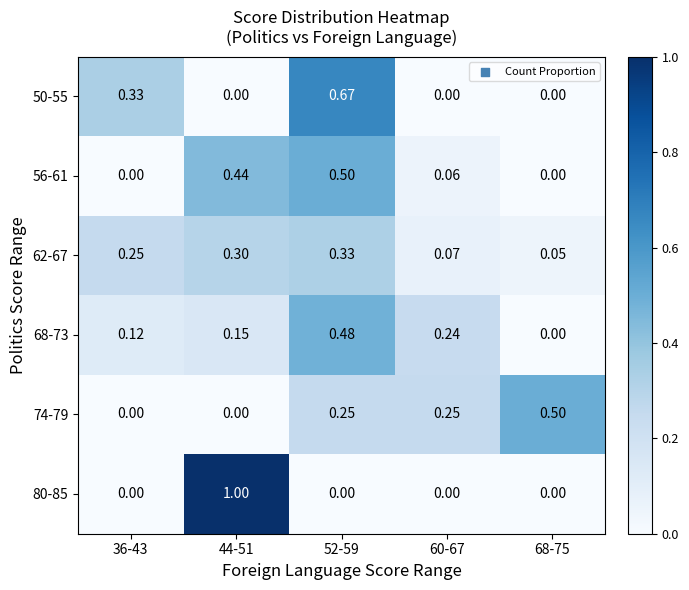

Reading right to left, what are all the values shown in this chart?

50-55: 68-75=0.0	60-67=0.0	52-59=0.7	44-51=0.0	36-43=0.3
56-61: 68-75=0.0	60-67=0.1	52-59=0.5	44-51=0.4	36-43=0.0
62-67: 68-75=0.1	60-67=0.1	52-59=0.3	44-51=0.3	36-43=0.2
68-73: 68-75=0.0	60-67=0.2	52-59=0.5	44-51=0.1	36-43=0.1
74-79: 68-75=0.5	60-67=0.2	52-59=0.2	44-51=0.0	36-43=0.0
80-85: 68-75=0.0	60-67=0.0	52-59=0.0	44-51=1.0	36-43=0.0